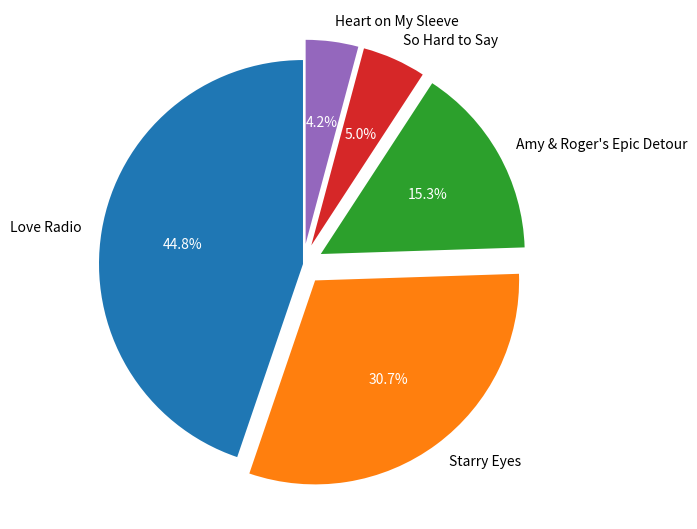

How many segments does this pie chart have?

5